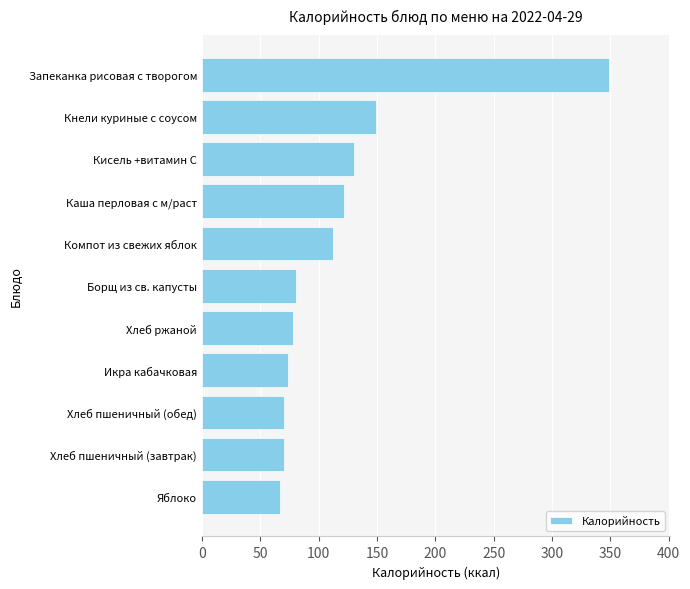

Which category has the highest value across all series?

Запеканка рисовая с творогом